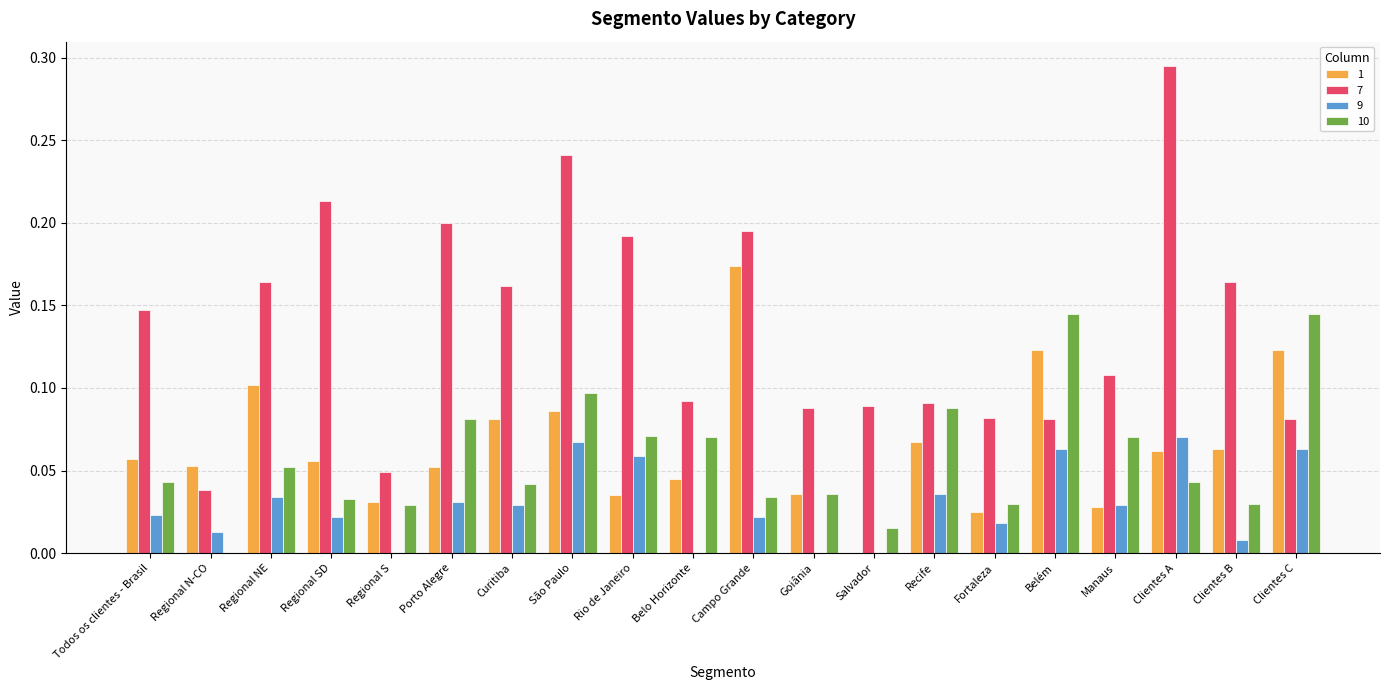

What is the sum of all 10 values?

1.2